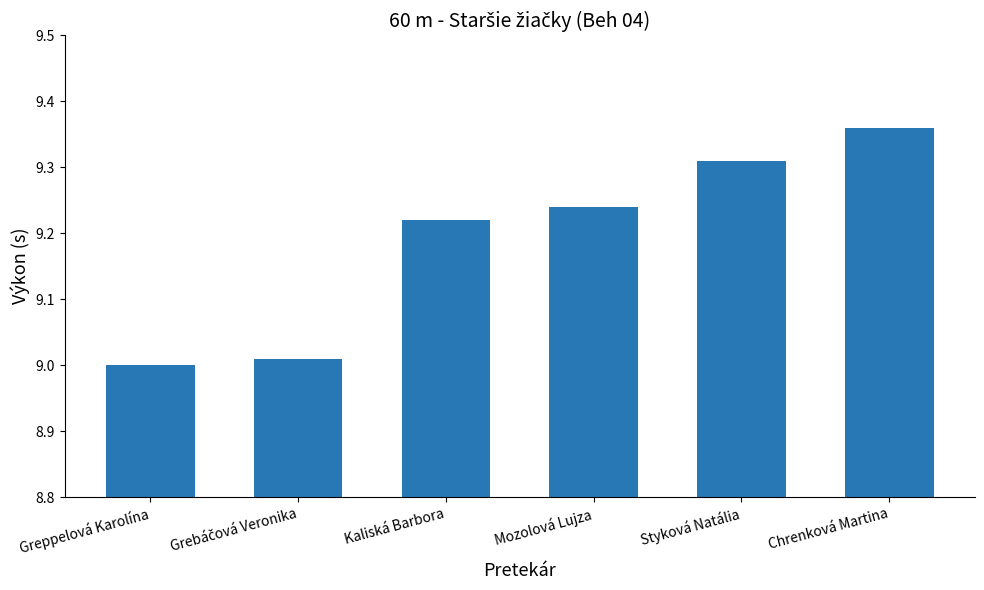

What is the sum of all values?

55.1